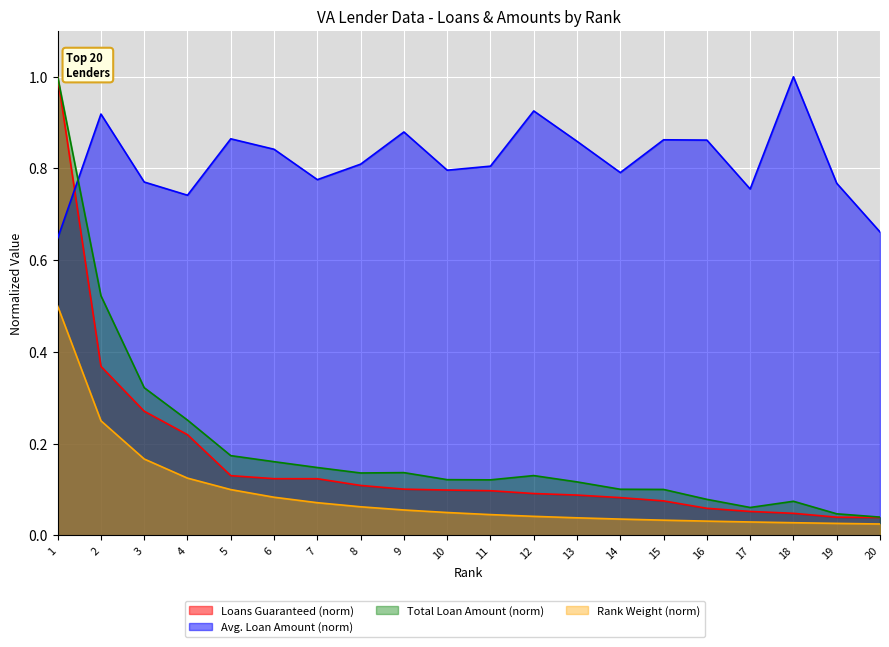

What is the sum of the Loans Guaranteed values at 1 and 6?

1.1